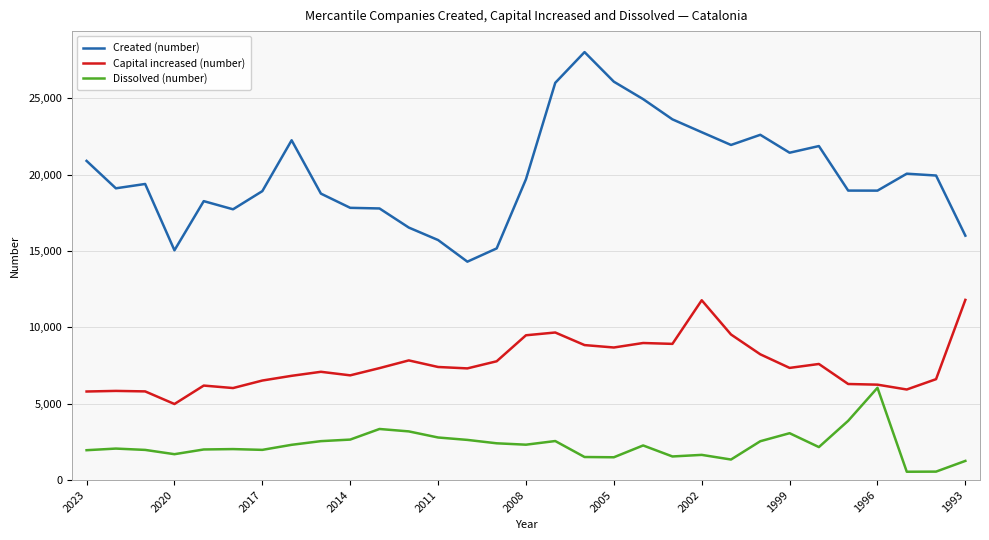

List the series in order of their overall mean, lowest first.

Dissolved (number), Capital increased (number), Created (number)